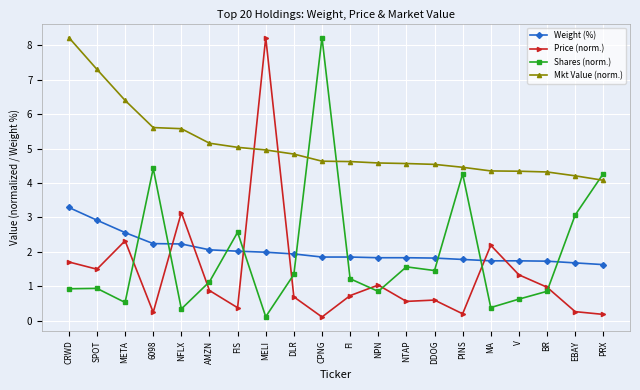

At EBAY, list the series in order from smallest to largest.

Price (norm.), Weight (%), Shares (norm.), Mkt Value (norm.)